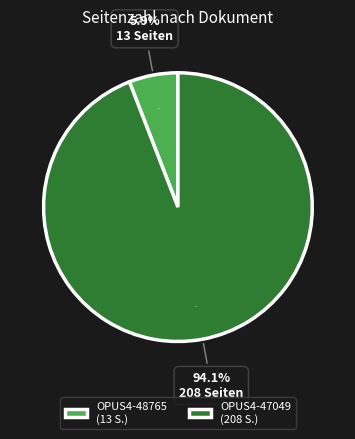

The OPUS4-48765 slice represents 6% of the pie. True or false?

True